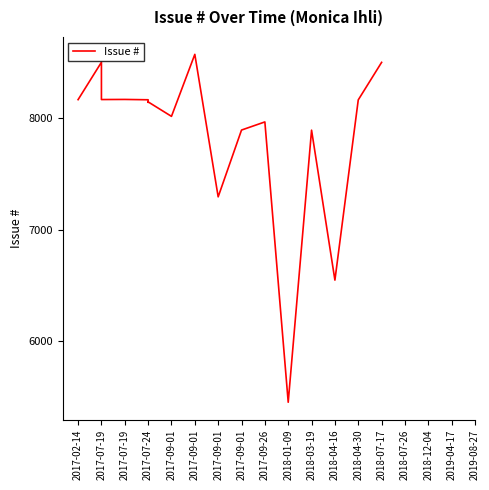

What is the sum of all values?

141944